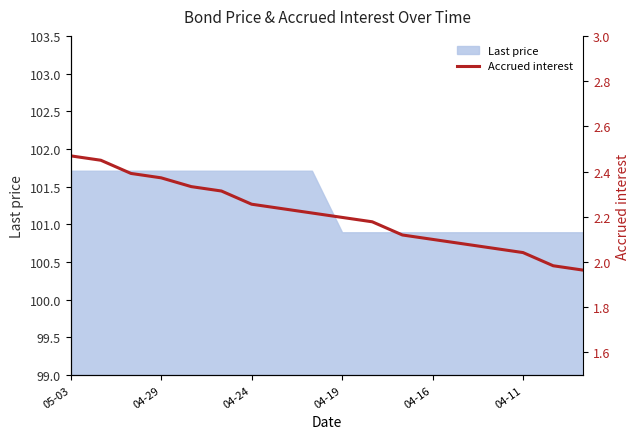

Is it true that Last price equals 41.8 at 04-11?

False